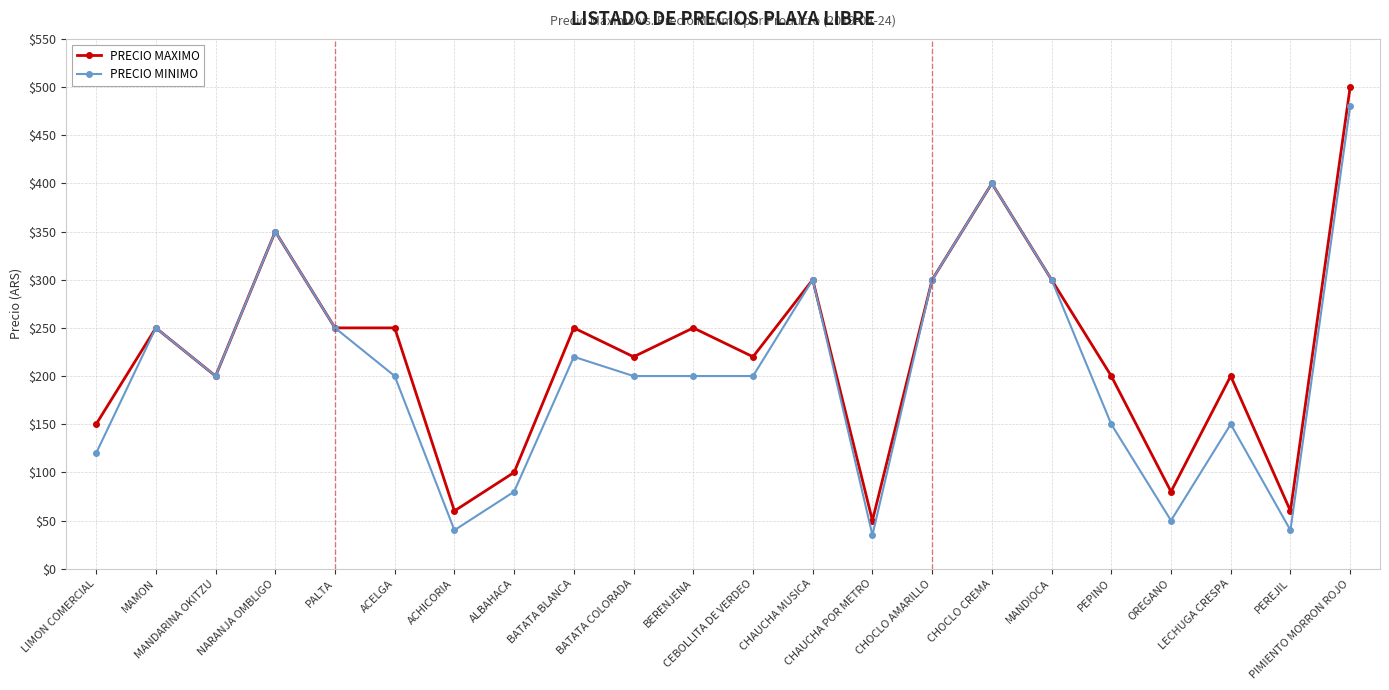

What is the label of the 14th point from the left?

CHAUCHA POR METRO